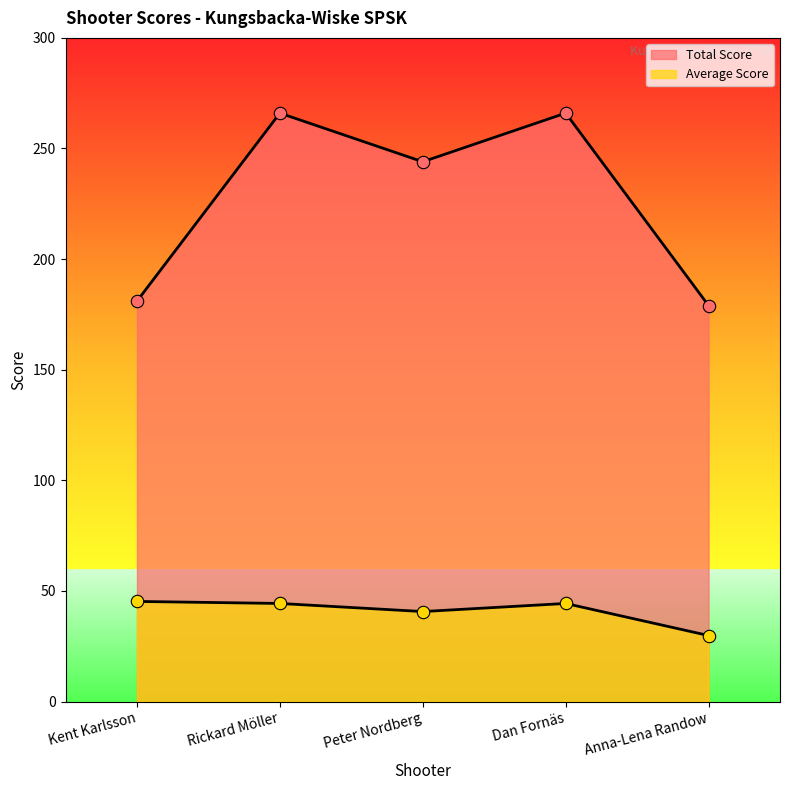

What is the total value across all series at Peter Nordberg?

284.7